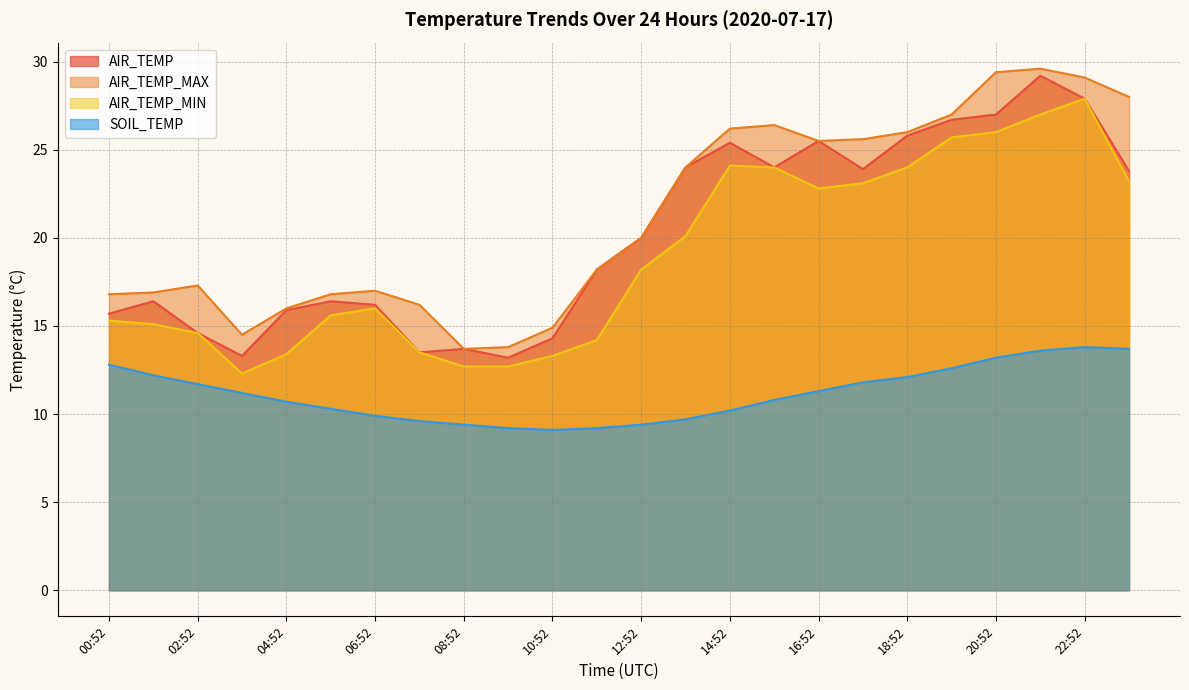

Reading left to right, list all the values displayed in this chart.

AIR_TEMP: 15.7	16.4	14.6	13.3	15.9	16.4	16.2	13.5	13.7	13.2	14.3	18.2	20.0	24.0	25.4	24.0	25.5	23.9	25.8	26.7	27.0	29.2	27.9	23.8
AIR_TEMP_MAX: 16.8	16.9	17.3	14.5	16.0	16.8	17.0	16.2	13.7	13.8	14.9	18.2	20.0	24.0	26.2	26.4	25.5	25.6	26.0	27.0	29.4	29.6	29.1	28.0
AIR_TEMP_MIN: 15.3	15.1	14.6	12.3	13.4	15.6	16.0	13.5	12.7	12.7	13.3	14.2	18.2	20.1	24.1	24.0	22.8	23.1	24.0	25.7	26.0	27.0	27.9	23.2
SOIL_TEMP: 12.8	12.2	11.7	11.2	10.7	10.3	9.9	9.6	9.4	9.2	9.1	9.2	9.4	9.7	10.2	10.8	11.3	11.8	12.1	12.6	13.2	13.6	13.8	13.7